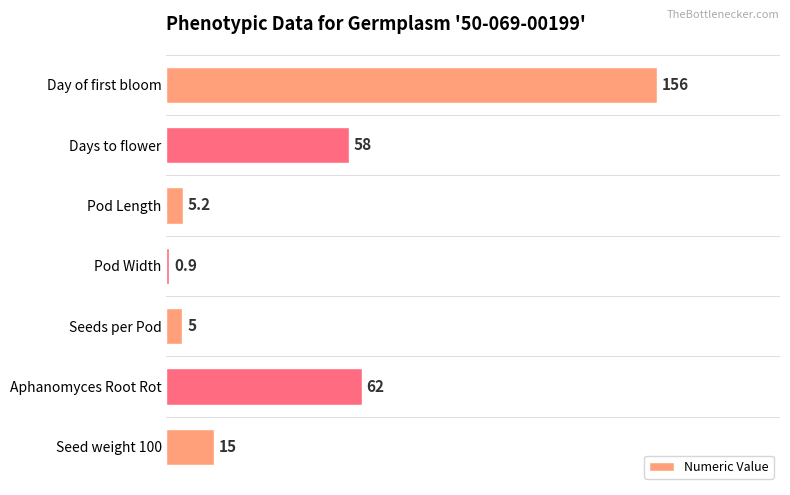

Rank the categories by value from highest to lowest.

Day of first bloom, Aphanomyces Root Rot, Days to flower, Seed weight 100, Pod Length, Seeds per Pod, Pod Width